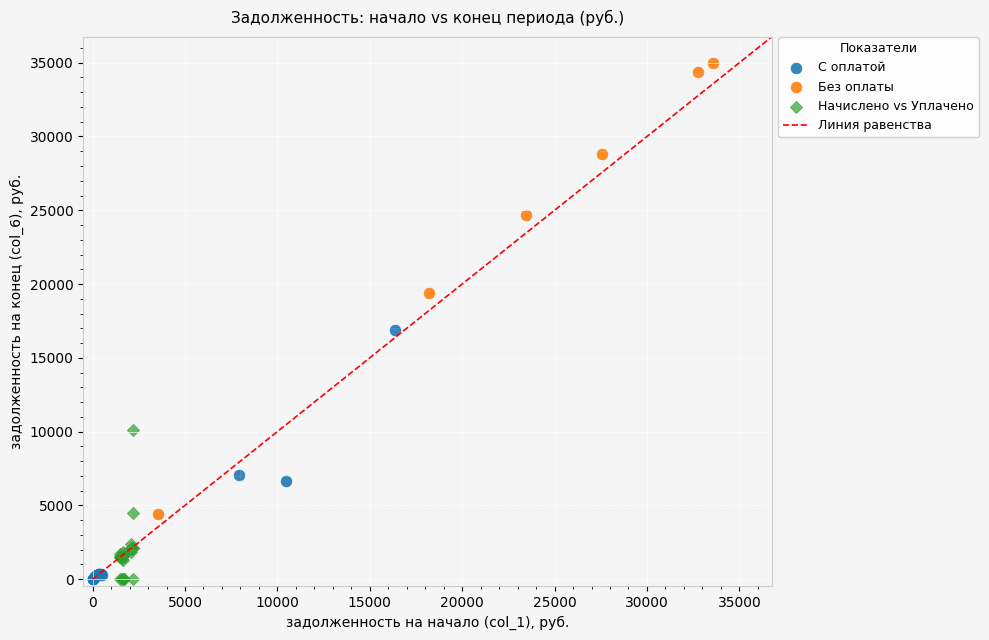

Which series has the largest Y range (max minus min)?

Без оплаты